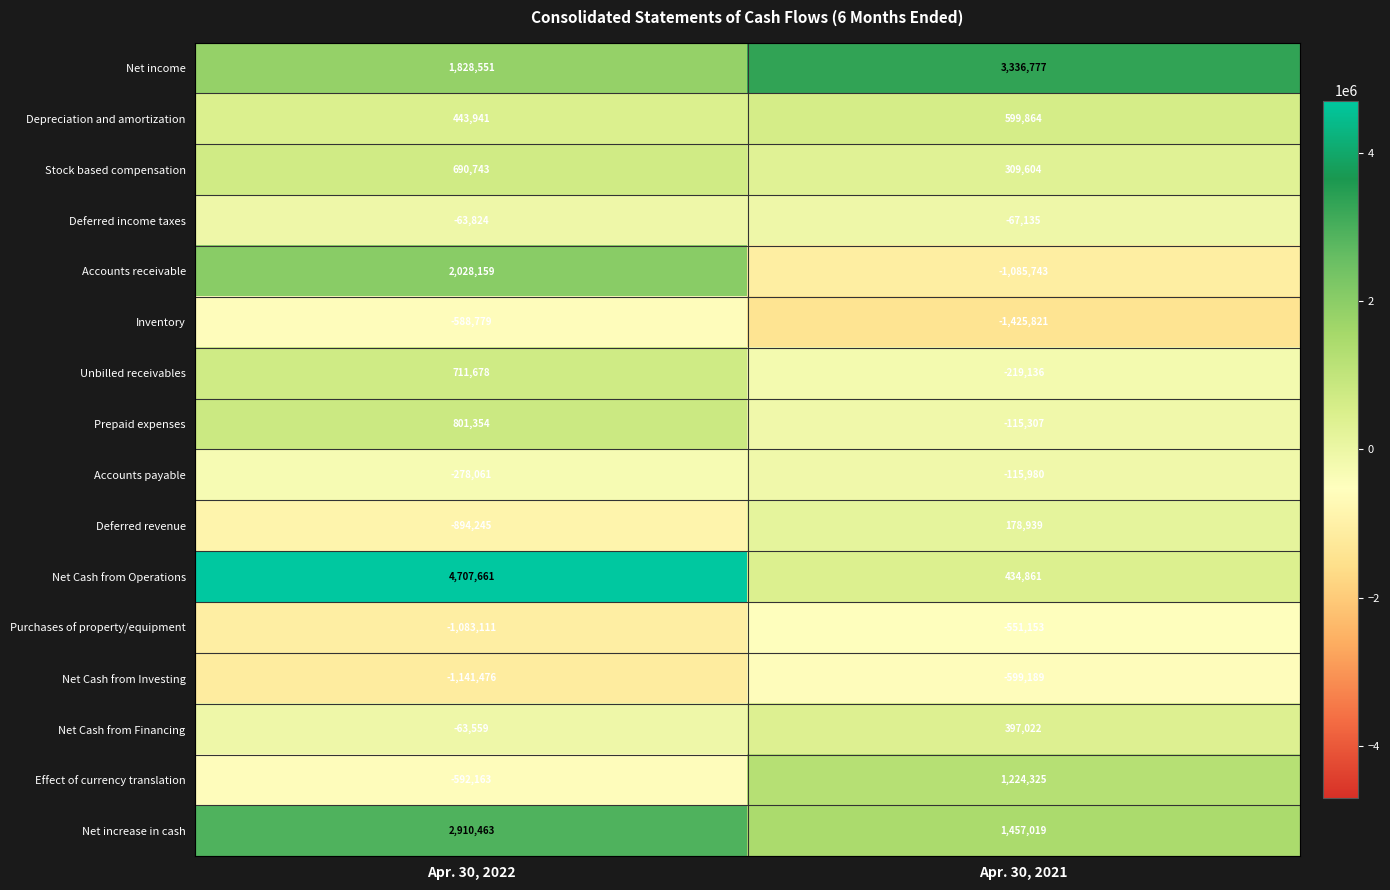

What is the minimum value shown in the chart?

-1425821